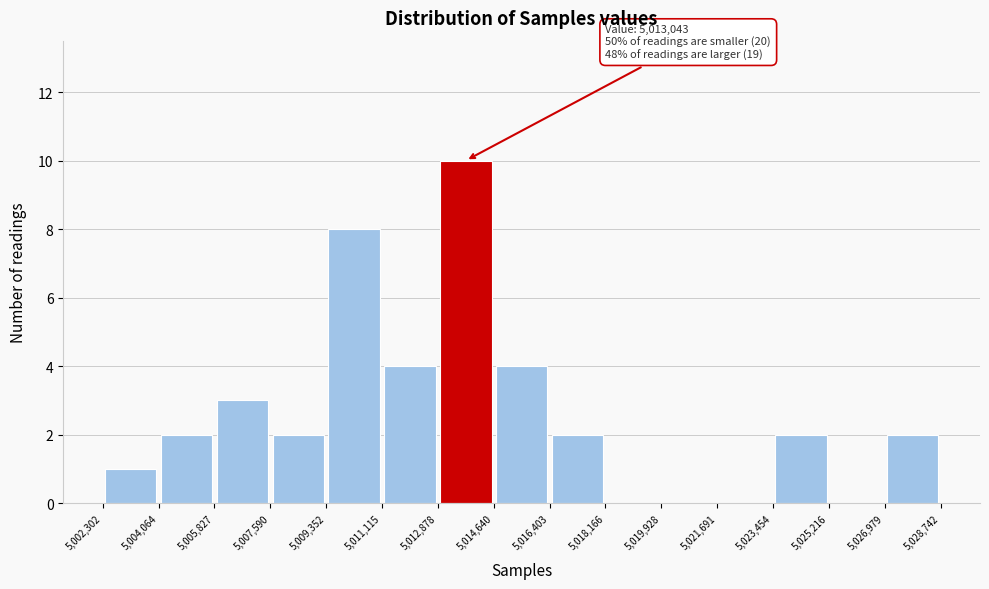

Over which range of the x-axis is the bar tallest?

5,012,878 to 5,014,640